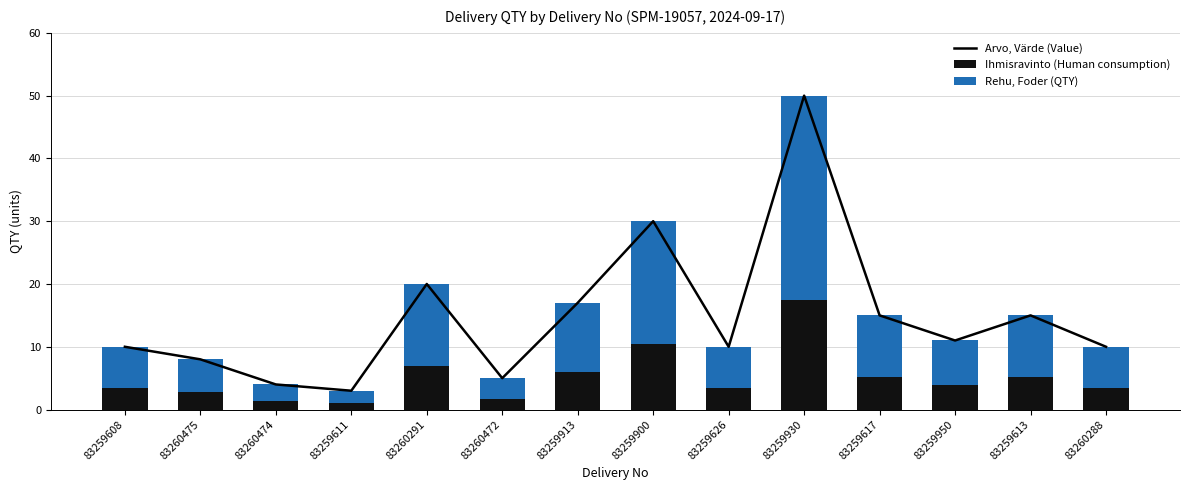

Where does the Arvo, Värde (Value) series first go above 11?

83260291